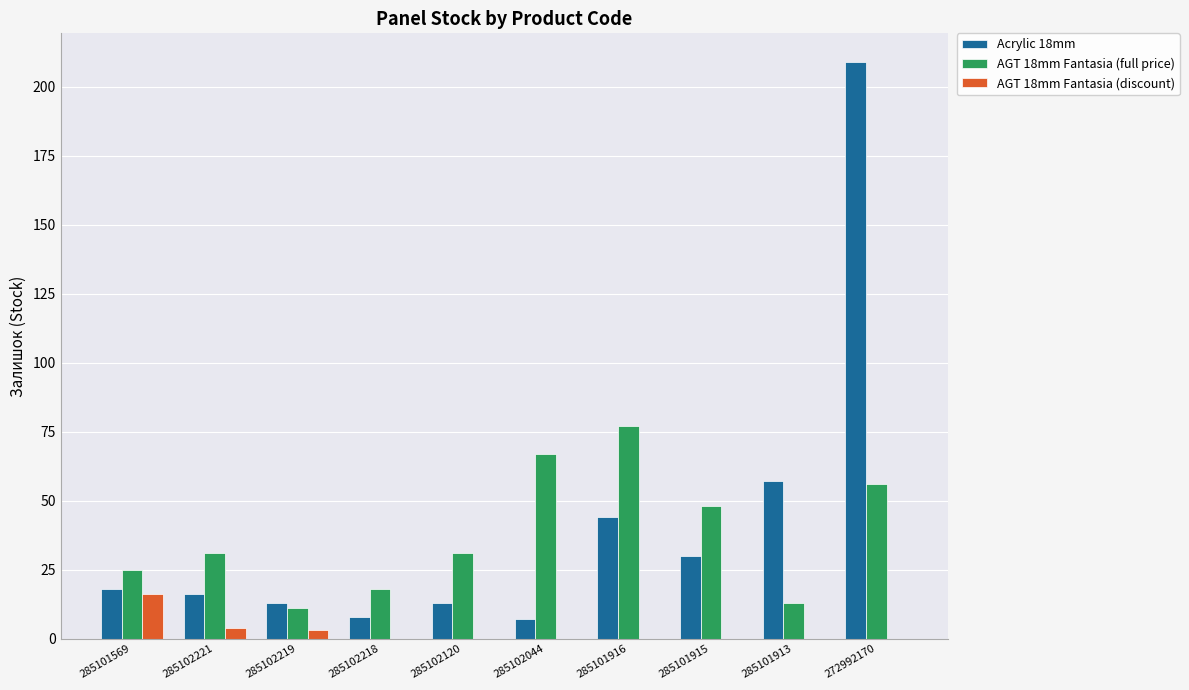

Reading right to left, what are all the values shown in this chart?

Acrylic 18mm: 209	57	30	44	7	13	8	13	16	18
AGT 18mm Fantasia (full price): 56	13	48	77	67	31	18	11	31	25
AGT 18mm Fantasia (discount): 0	0	0	0	0	0	0	3	4	16